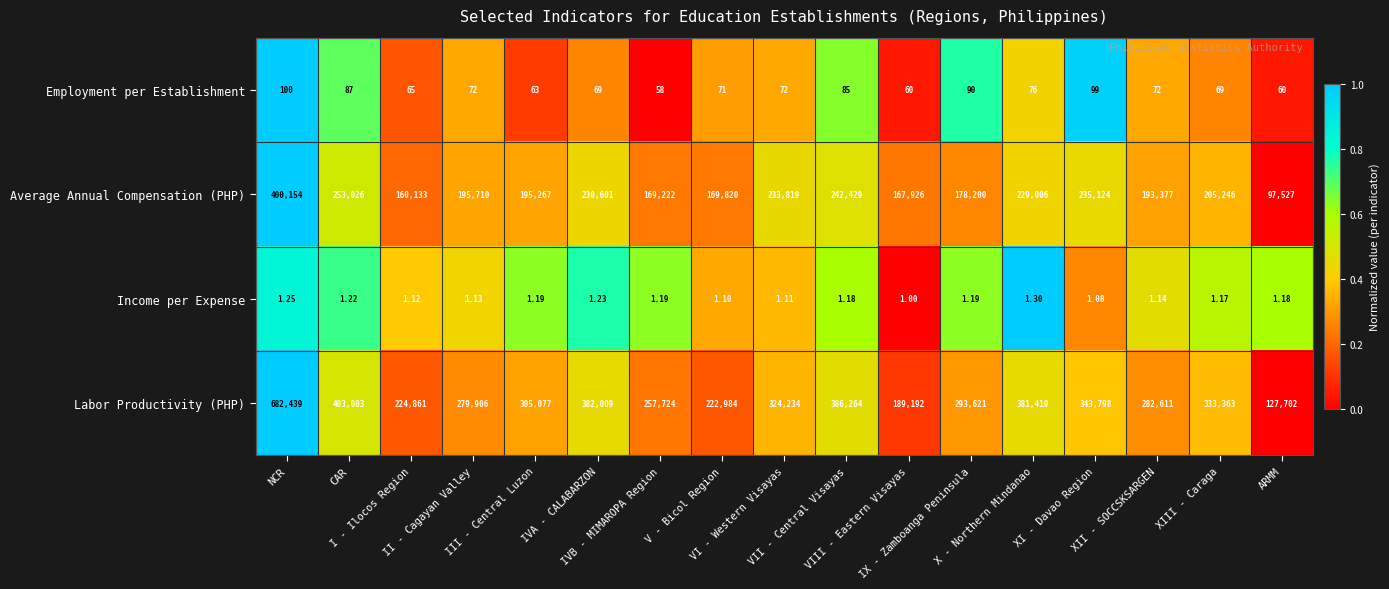

Which series has the largest total across all categories?

Labor Productivity (PHP)